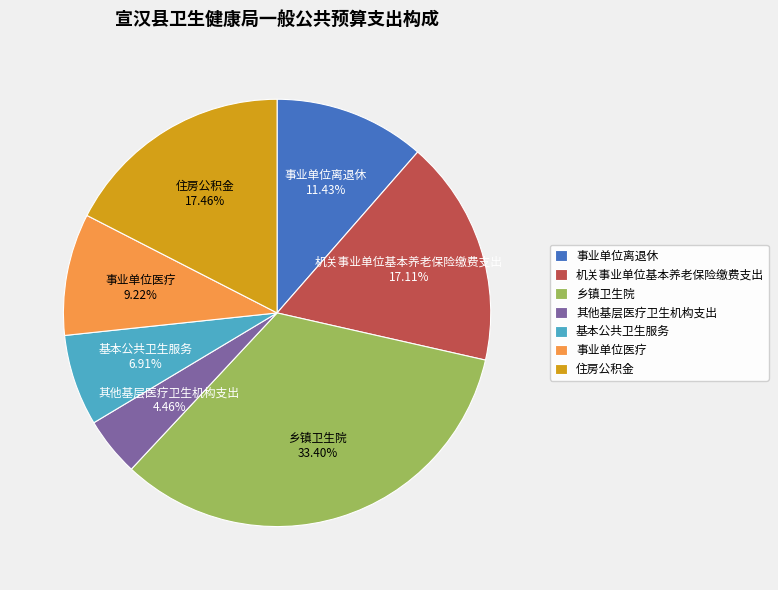

Does 住房公积金 represent more than half of the total?

No